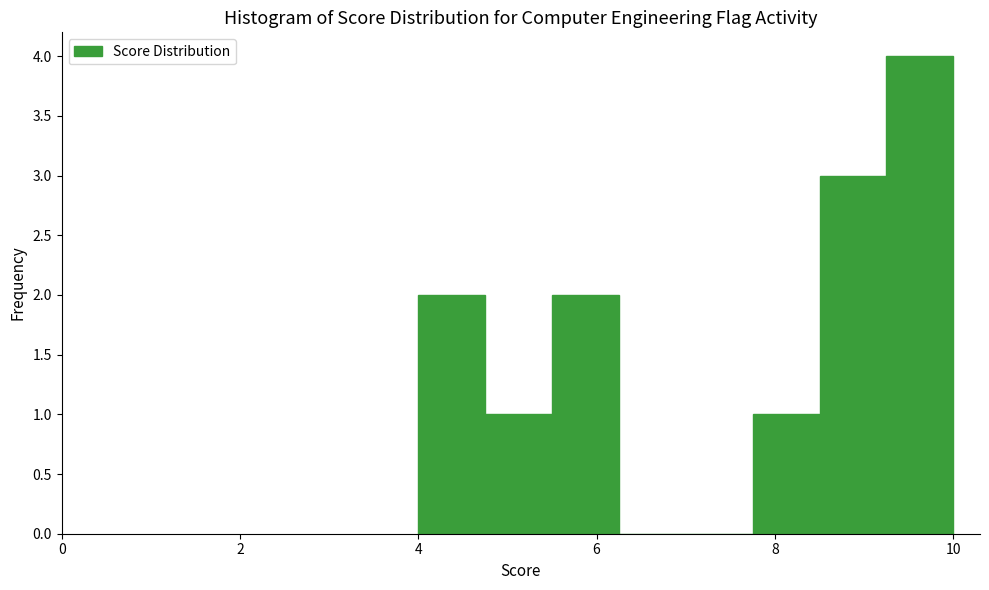

Read against the x-axis, roughly where is the centre of the tallest bar?

9.6